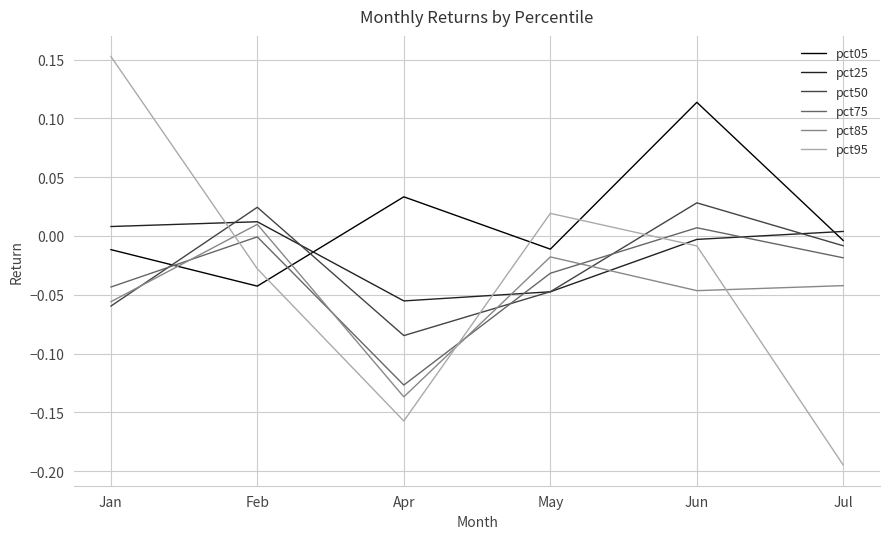

Which series has the largest total across all categories?

pct05